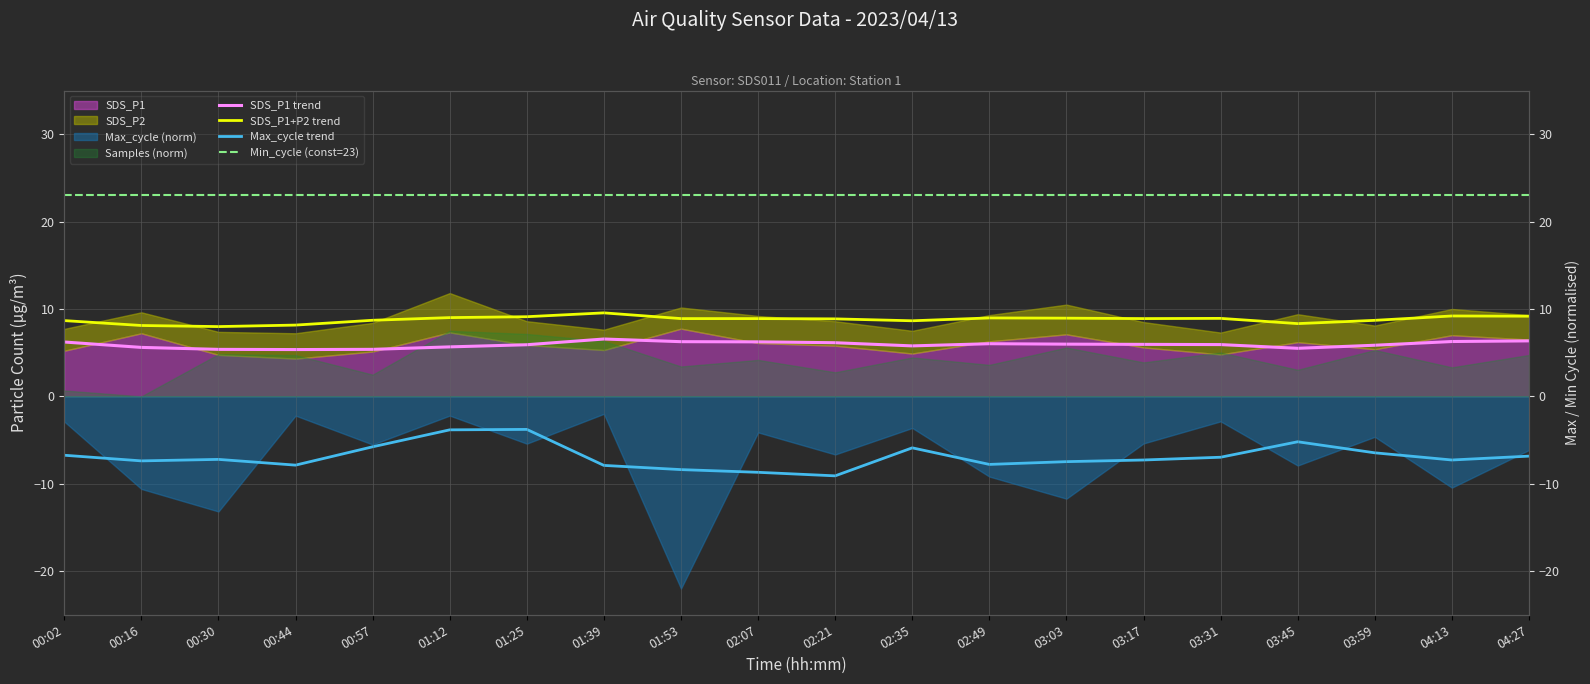

Is it true that SDS_P1+P2 trend equals 8.9 at 02:21?

True